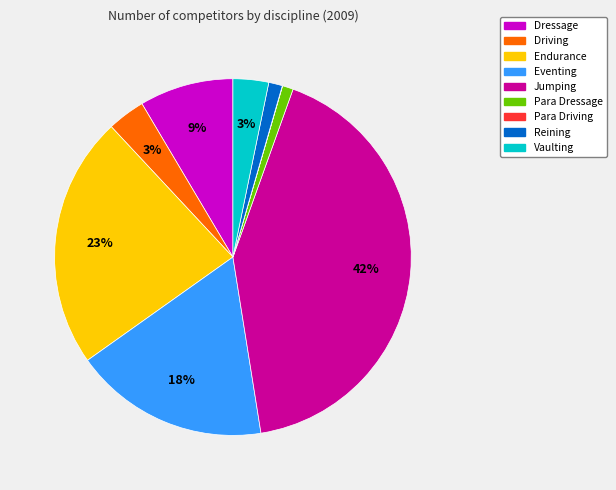

Combined, do Vaulting and Eventing account for over 50%?

No